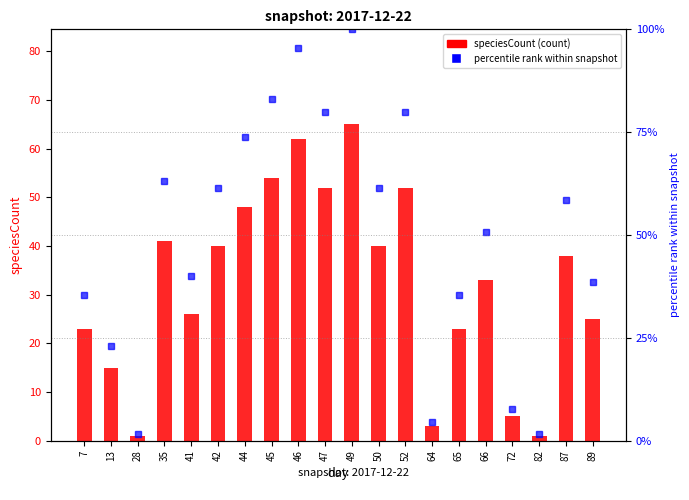

What is the average value of the percentile rank within snapshot series?

49.8